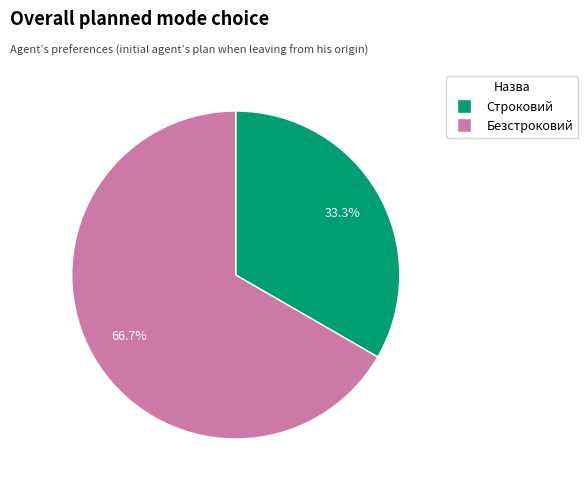

What percentage is the Строковий slice, to the nearest percent?

33%